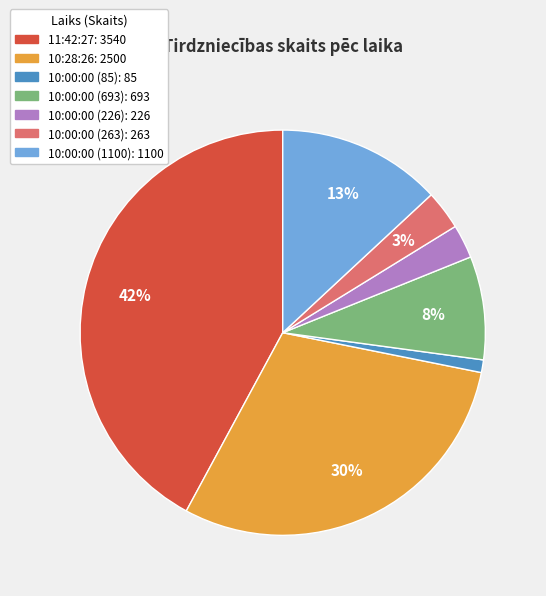

Count the number of slices in the pie.

7